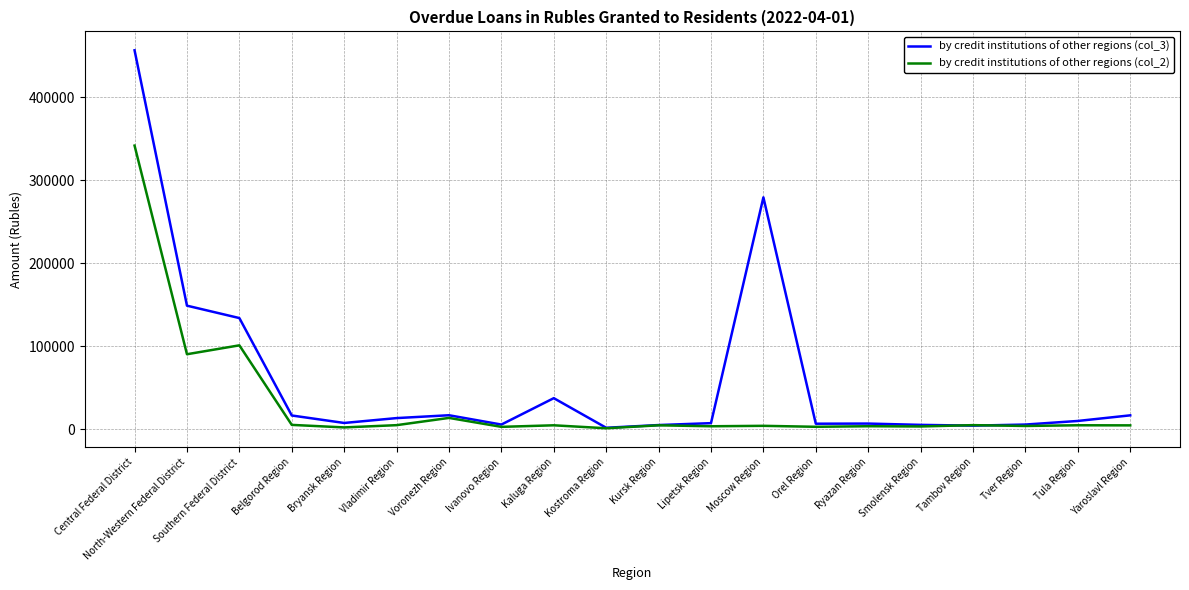

What is the greatest value displayed?

456793